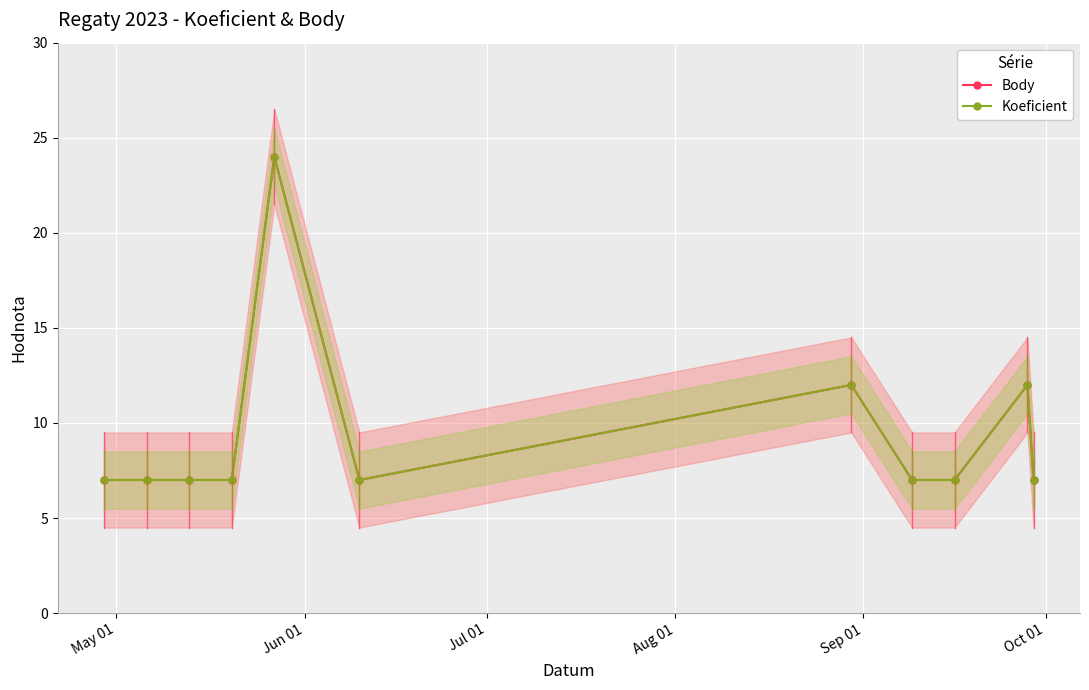

What is the difference between the second highest and second lowest values in the Koeficient series?

5